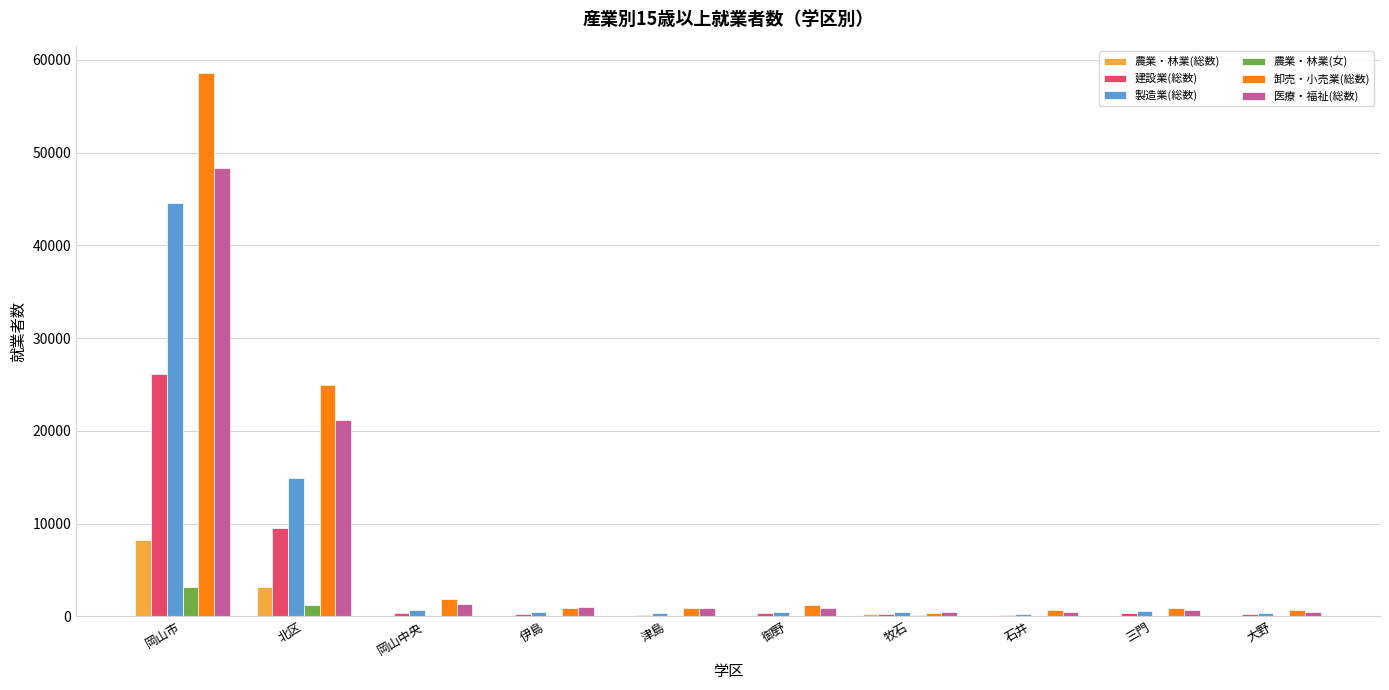

At which category is the sum across all series the highest?

岡山市